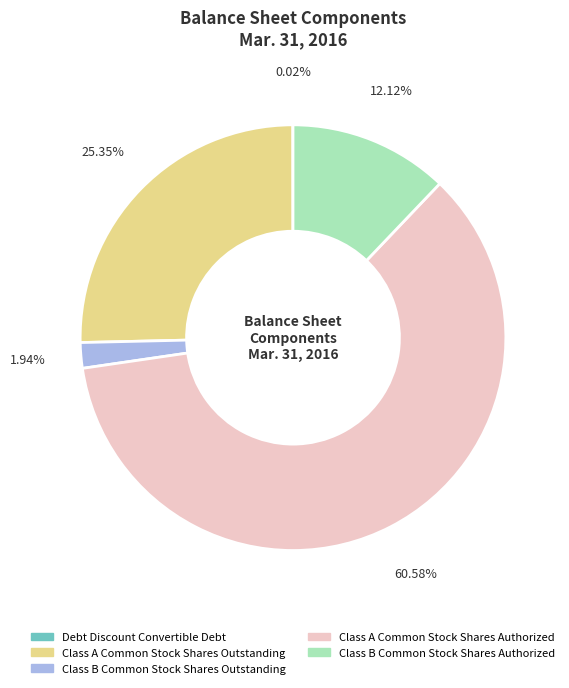

Does any single category account for the majority?

Yes